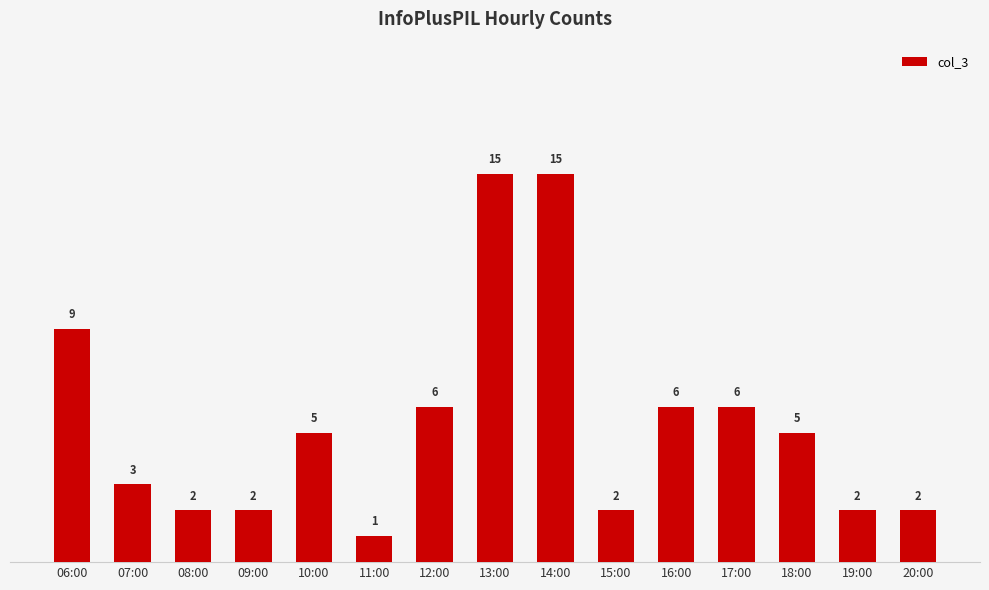

The value at 15:00 is 2. True or false?

True